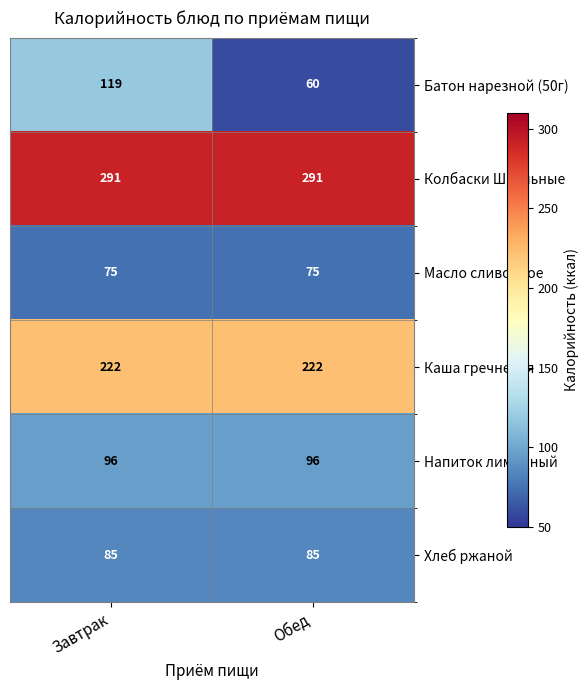

Between Завтрак and Обед, which series saw the biggest shift?

Батон нарезной (50г)